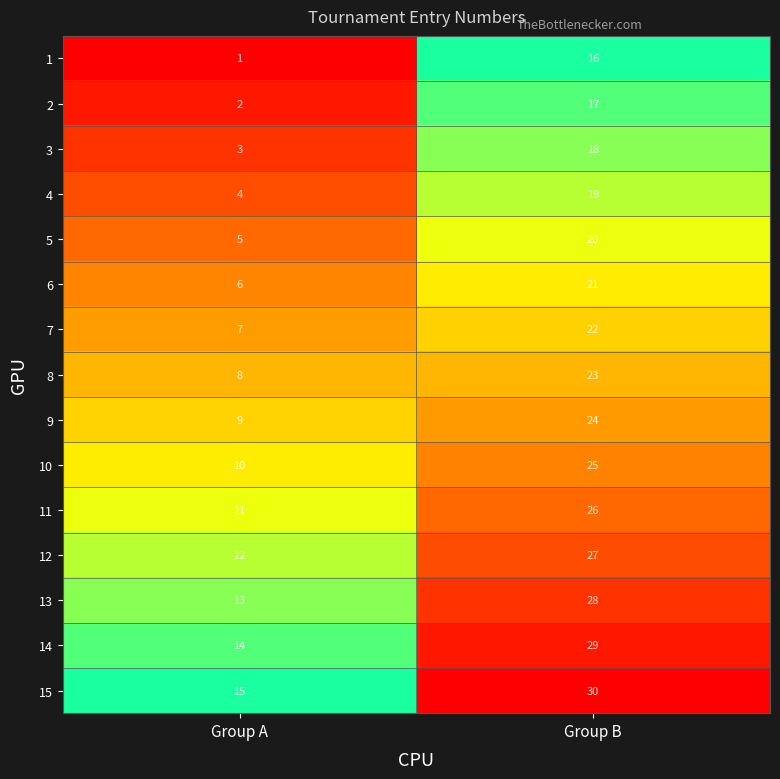

True or false: 10 has a value of 15 at Group A.

False